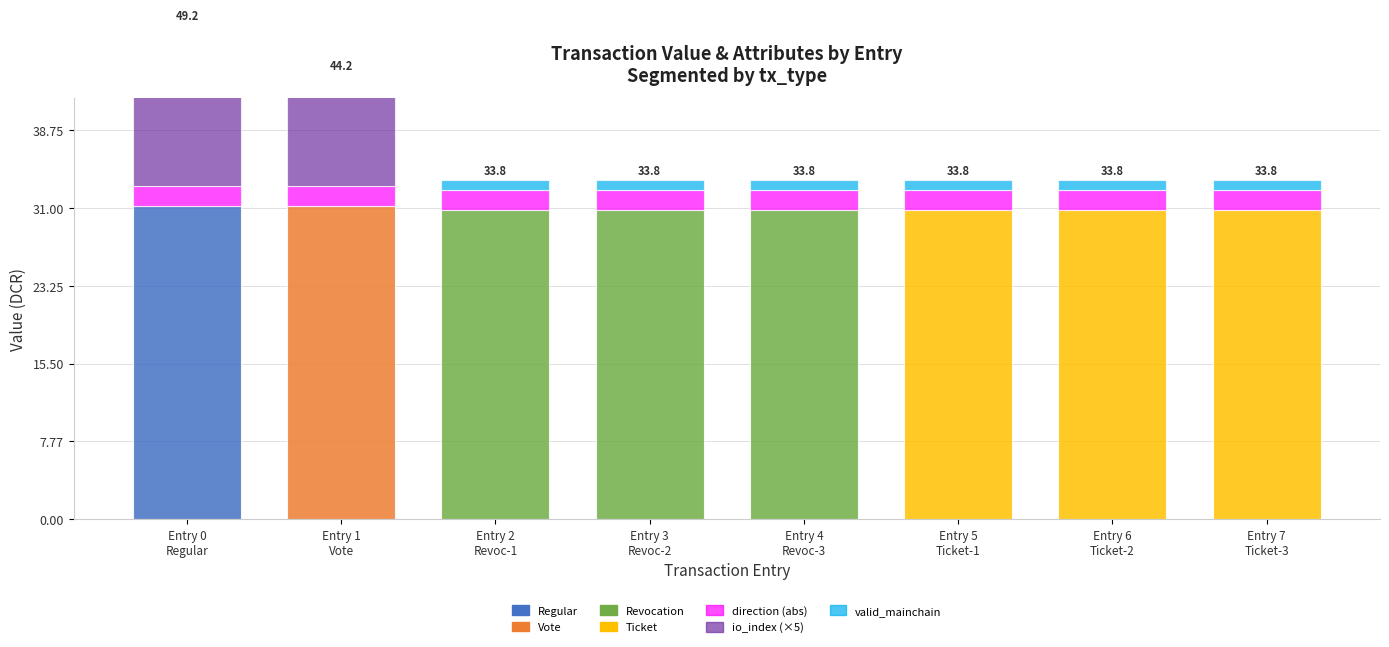

What is the value of the direction (abs) bar at the 1st from the left?

2.0